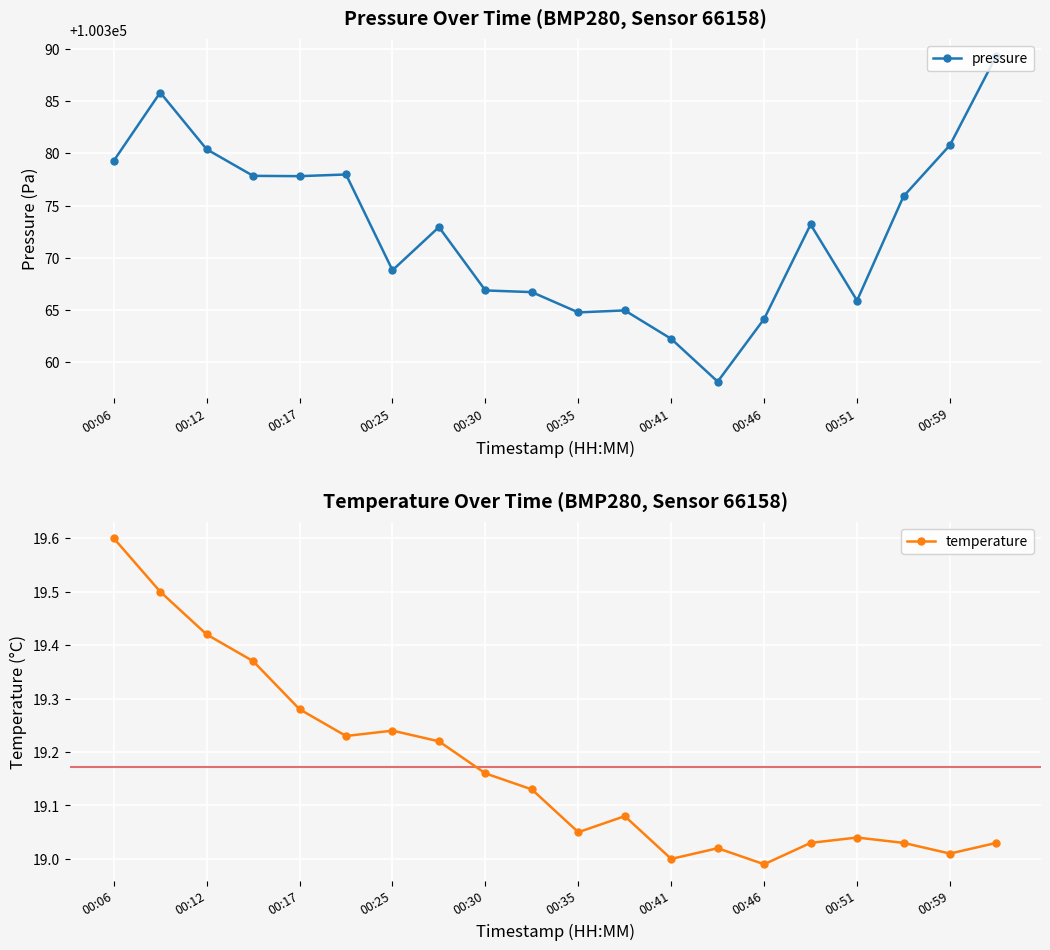

The value of pressure at 00:51 is 159391.2. True or false?

False